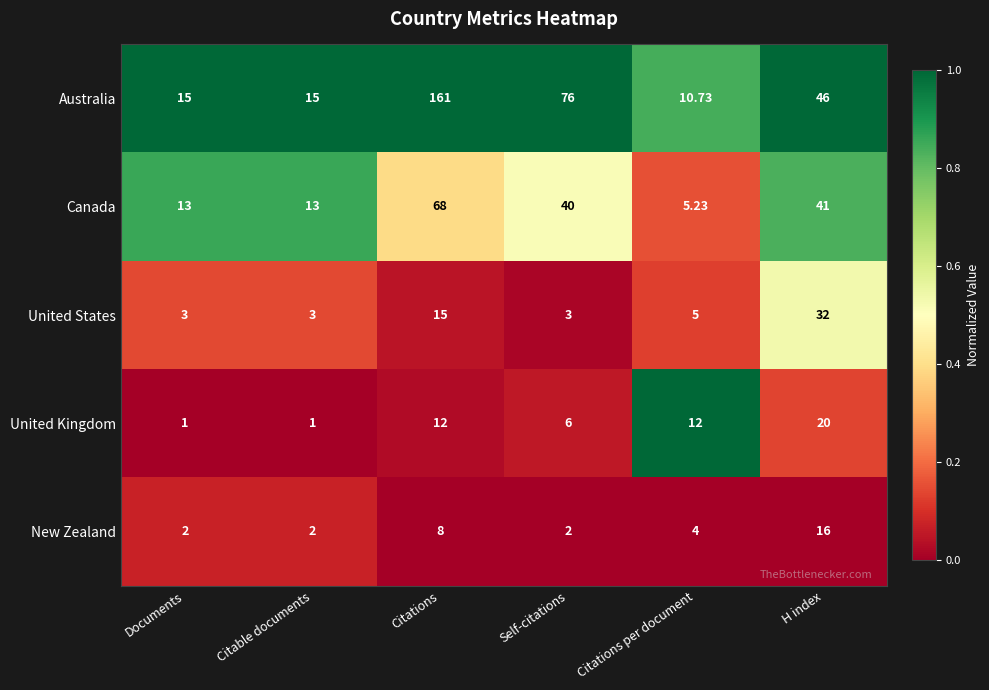

Which label corresponds to the largest value in the chart?

Citations